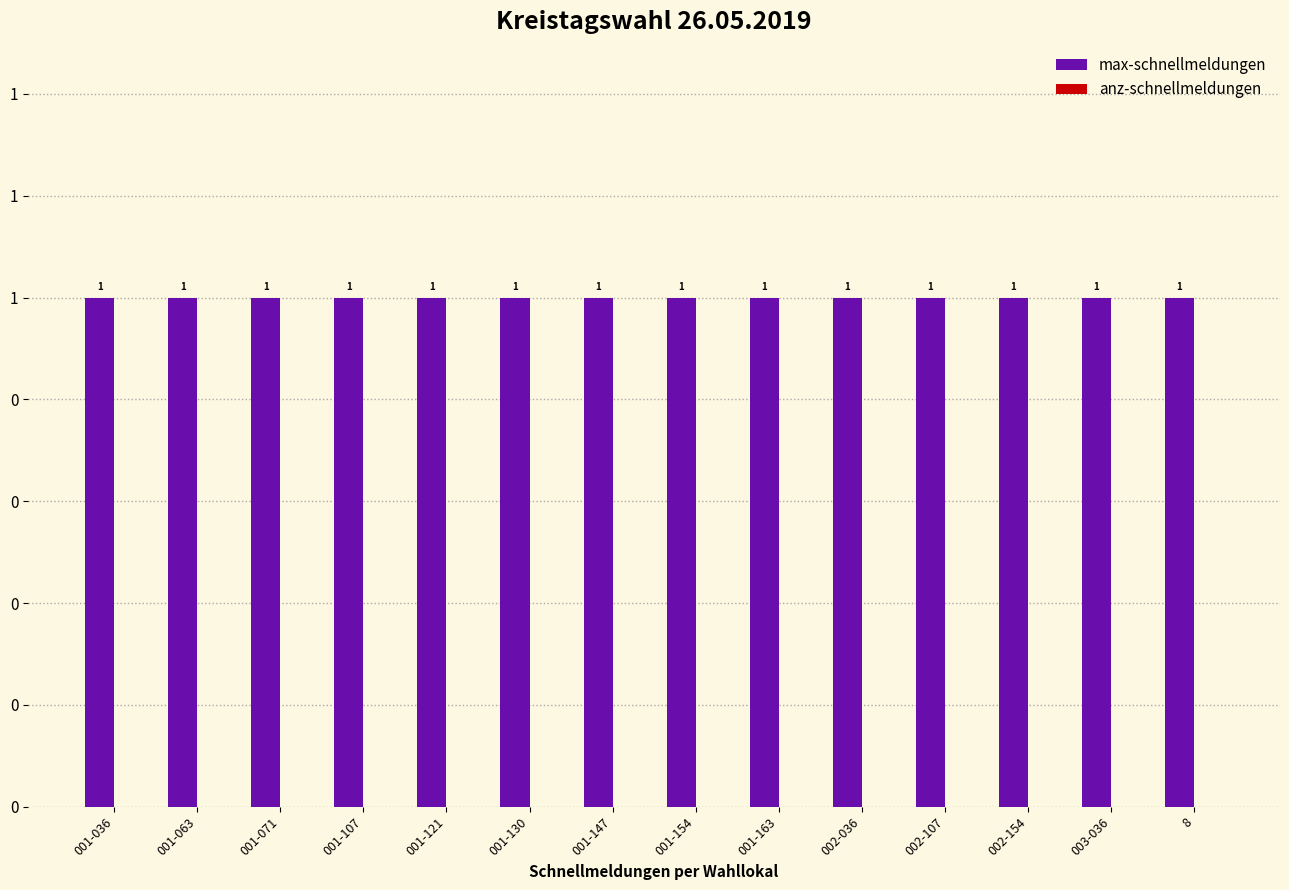

Is it true that anz-schnellmeldungen equals 0 at 001-107?

True